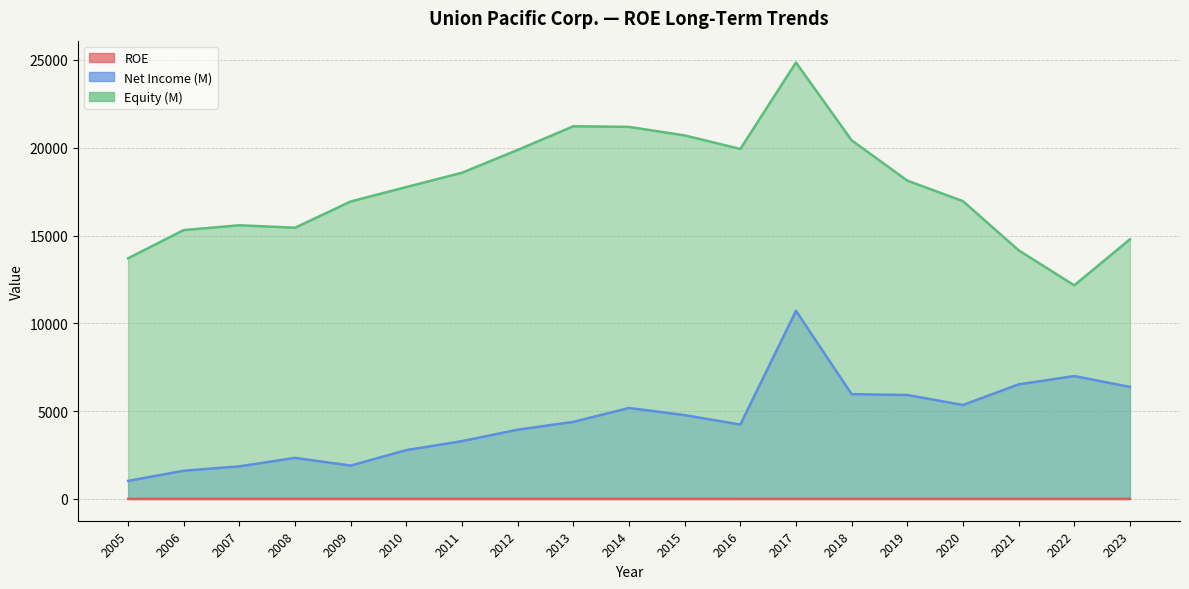

What is the value of the Equity (M) point at the 7th from the left?

18578.0